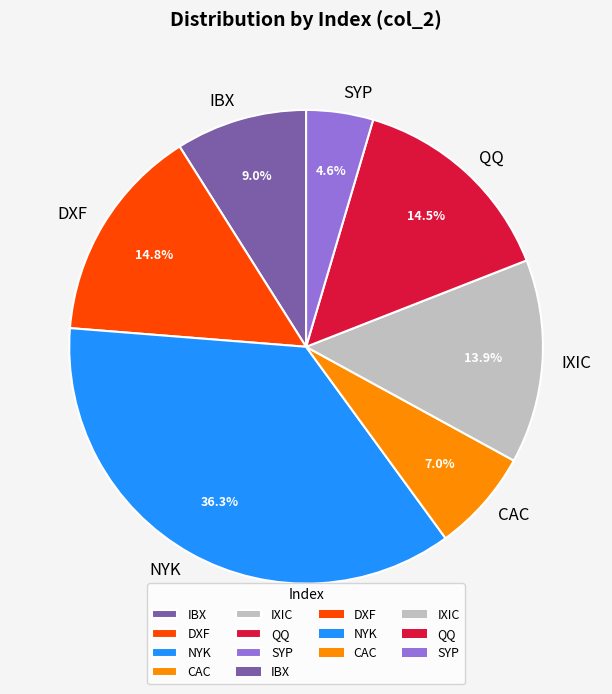

Approximately how many times larger is the value at DXF compared to IXIC?

1.1